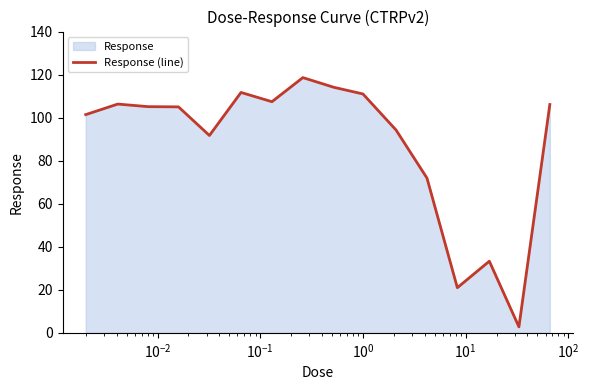

What is the maximum value shown in the chart?

118.6